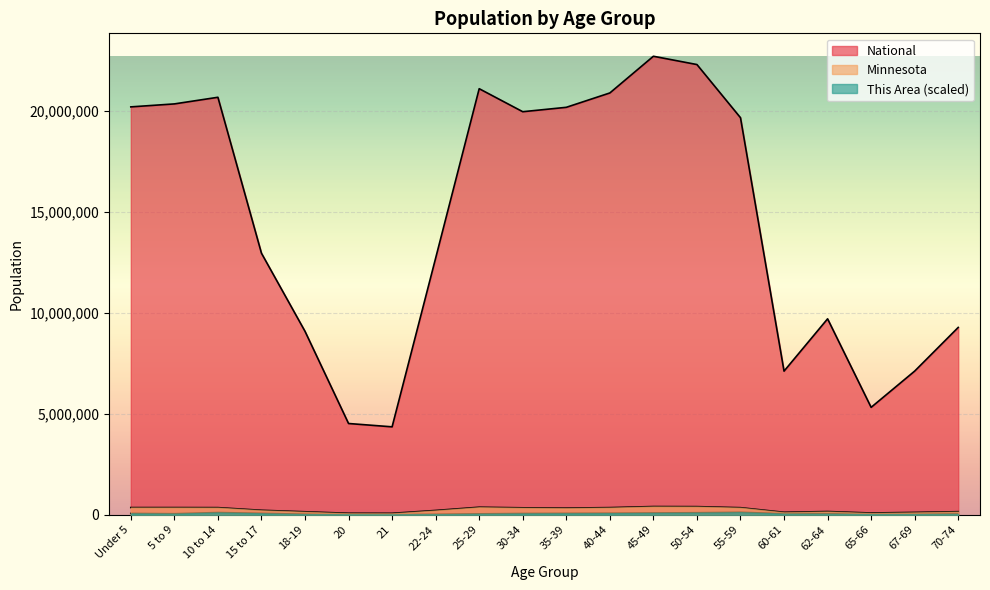

The value of National at 62-64 is 9704197.0. True or false?

True